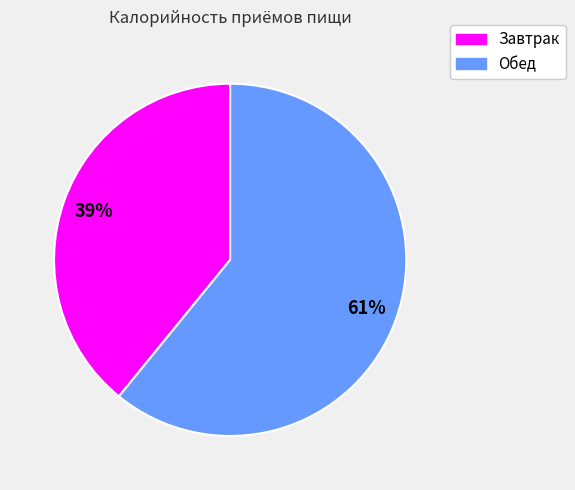

To the nearest percent, what portion does Завтрак represent?

39%